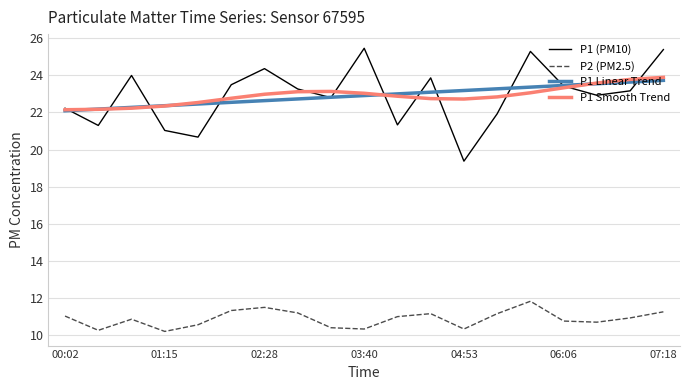

Which series has the widest spread of values?

P1 (PM10)